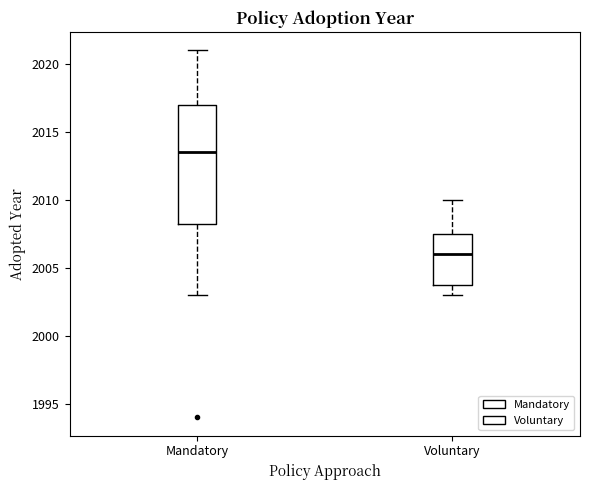

Reading left to right, read every box against the y-axis: the position of its median line, the range the box covers, and the ends of its whiskers. The values are not printed on the chart, so give them approximately, as read against the axis.

Mandatory: median 2013.5, box 2008.5 to 2017.0, whiskers 2003.0 to 2021.0
Voluntary: median 2006.0, box 2004.0 to 2007.5, whiskers 2003.0 to 2010.0